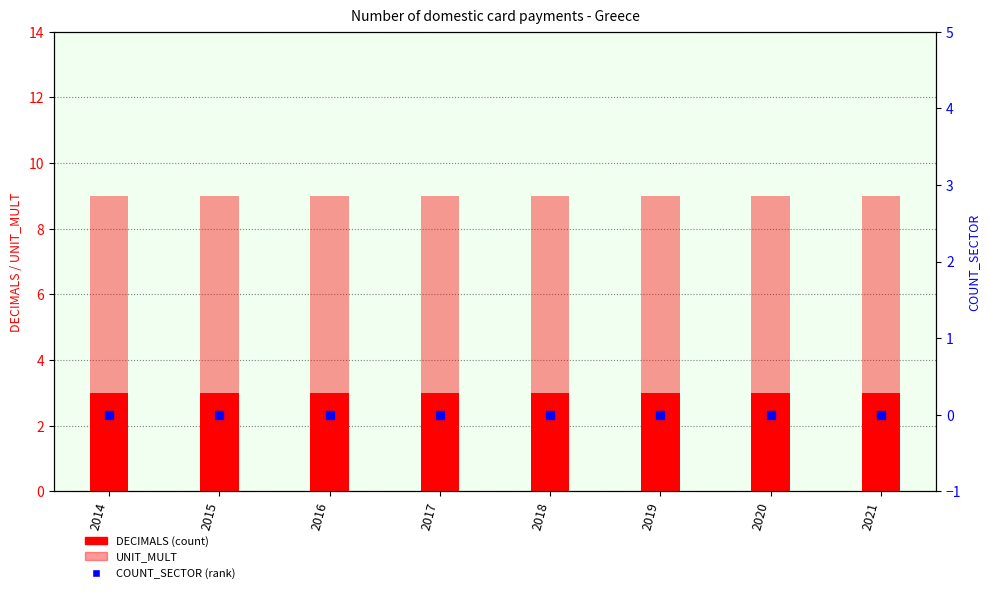

Which series has the widest spread of Y values?

DECIMALS